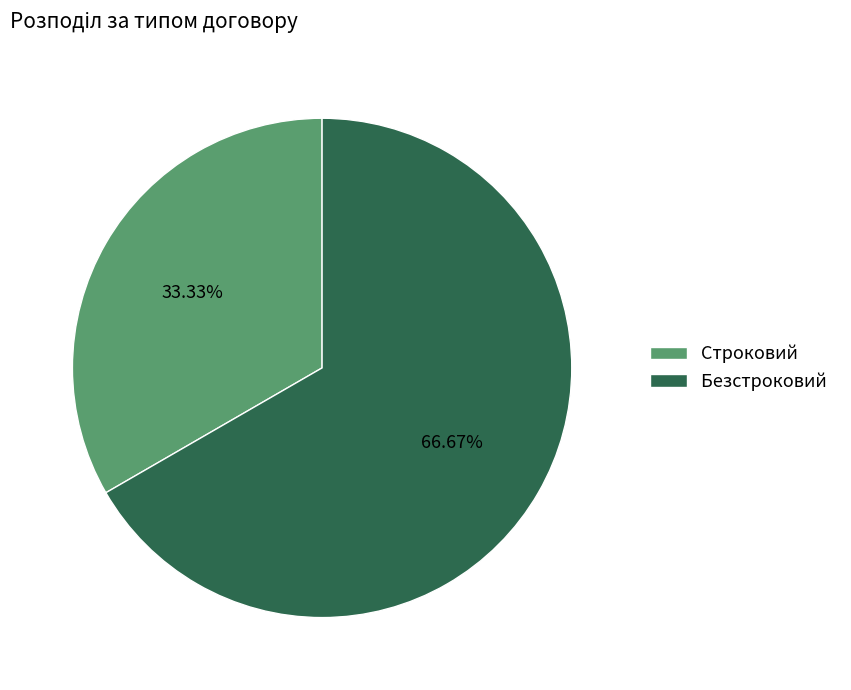

Combined, do Строковий and Безстроковий account for over 50%?

Yes